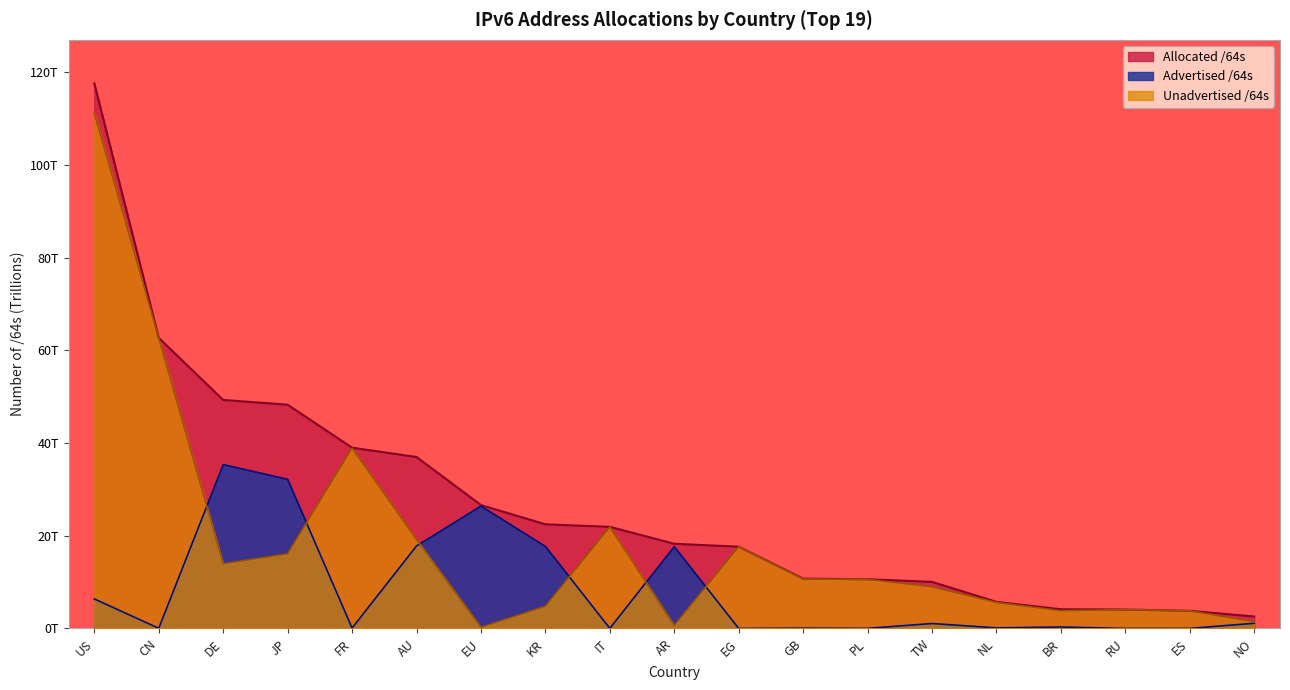

Reading left to right, what are all the values shown in this chart?

Allocated /64s: US=117.6	CN=62.7	DE=49.3	JP=48.3	FR=39.0	AU=37.0	EU=26.6	KR=22.5	IT=21.9	AR=18.3	EG=17.6	GB=10.7	PL=10.6	TW=10.0	NL=5.7	BR=4.1	RU=4.1	ES=3.8	NO=2.6
Advertised /64s: US=6.4	CN=0.0	DE=35.4	JP=32.2	FR=0.1	AU=17.8	EU=26.4	KR=17.7	IT=0.0	AR=17.6	EG=0.0	GB=0.1	PL=0.0	TW=1.1	NL=0.1	BR=0.3	RU=0.0	ES=0.0	NO=1.1
Unadvertised /64s: US=111.2	CN=62.7	DE=13.9	JP=16.1	FR=38.9	AU=19.2	EU=0.2	KR=4.8	IT=21.9	AR=0.6	EG=17.6	GB=10.7	PL=10.6	TW=9.0	NL=5.6	BR=3.8	RU=4.1	ES=3.8	NO=1.5